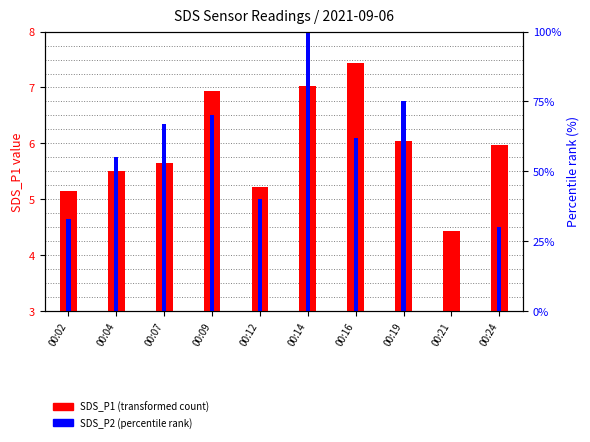

What is the difference between the SDS_P1 (transformed count) values at 00:09 and 00:12?

1.7